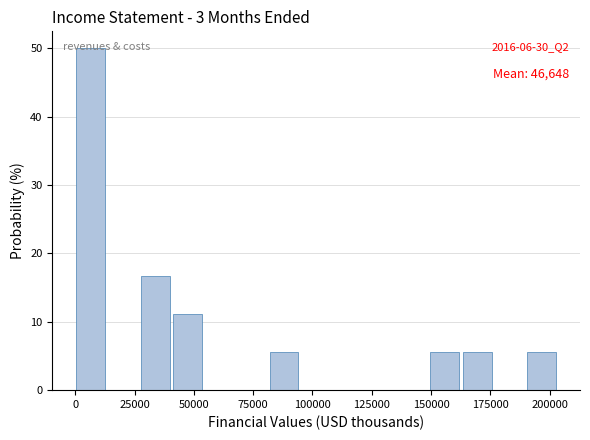

Read against the x-axis, roughly where is the centre of the tallest bar?

5000